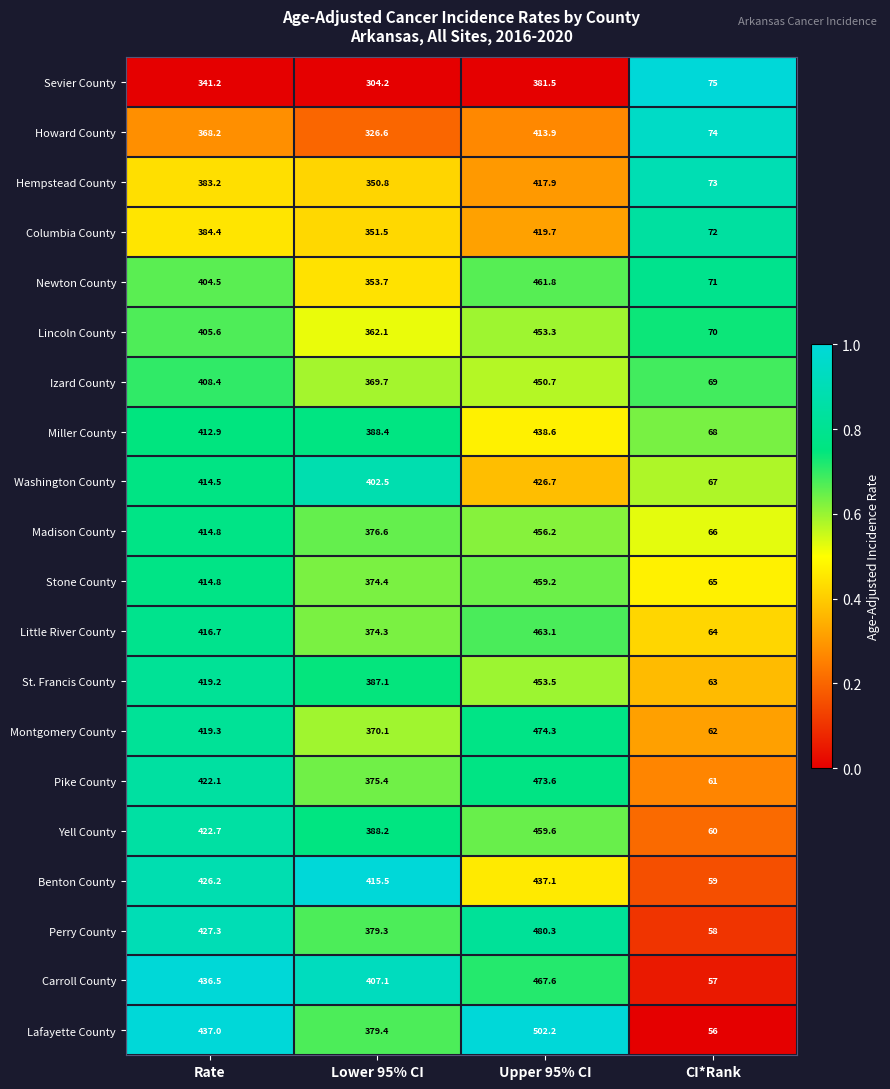

What is the difference between the highest and lowest values at Rate?

95.8